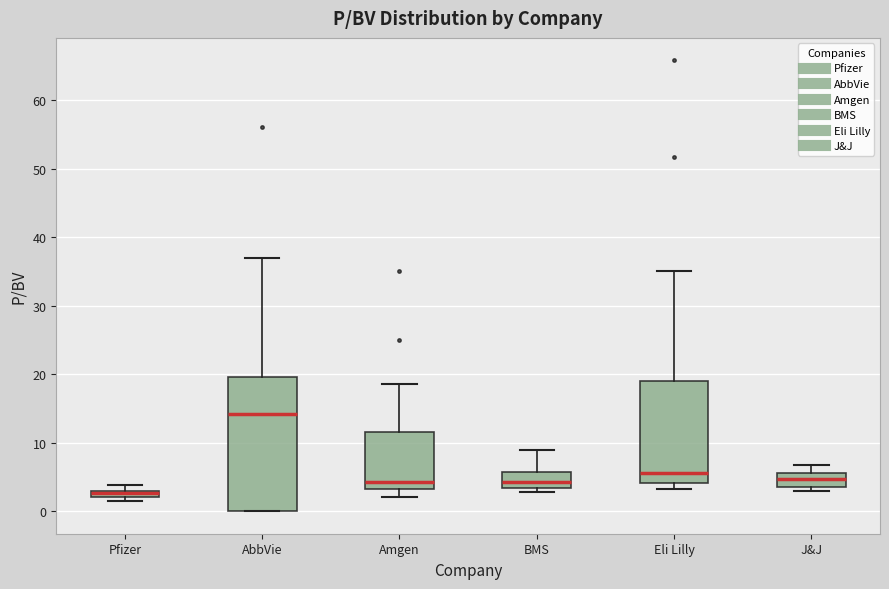

Where is the upper edge of the box for Amgen on the y-axis? The values are not printed on the chart, so give them approximately, as read against the axis.

12